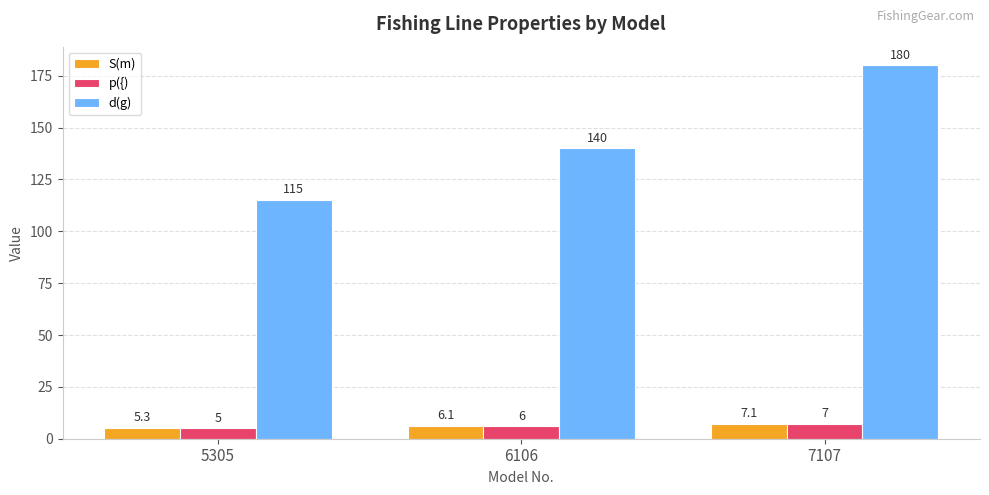

Reading left to right, what are all the values shown in this chart?

S(m): 5.3	6.1	7.1
p({): 5.0	6.0	7.0
d(g): 115.0	140.0	180.0